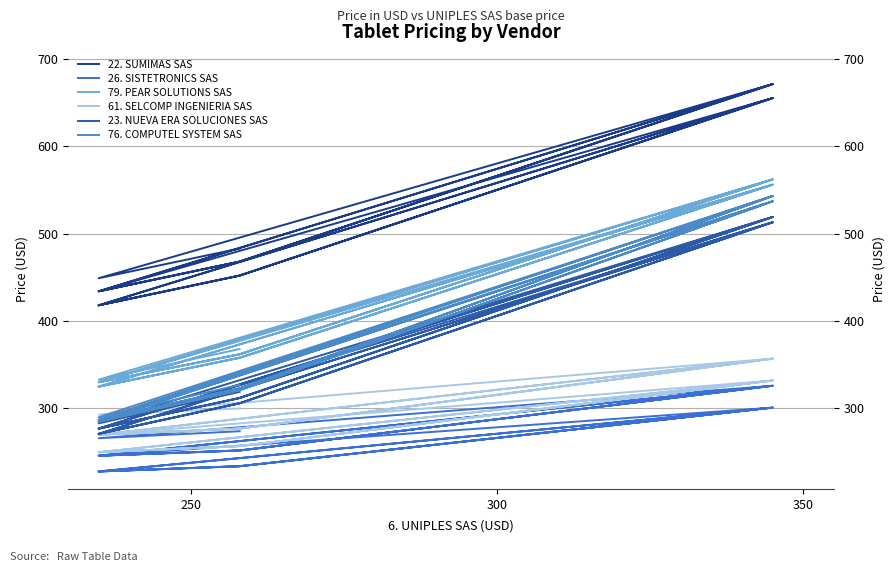

List the series in order of their peak value, highest first.

22. SUMIMAS SAS, 79. PEAR SOLUTIONS SAS, 76. COMPUTEL SYSTEM SAS, 23. NUEVA ERA SOLUCIONES SAS, 61. SELCOMP INGENIERIA SAS, 26. SISTETRONICS SAS